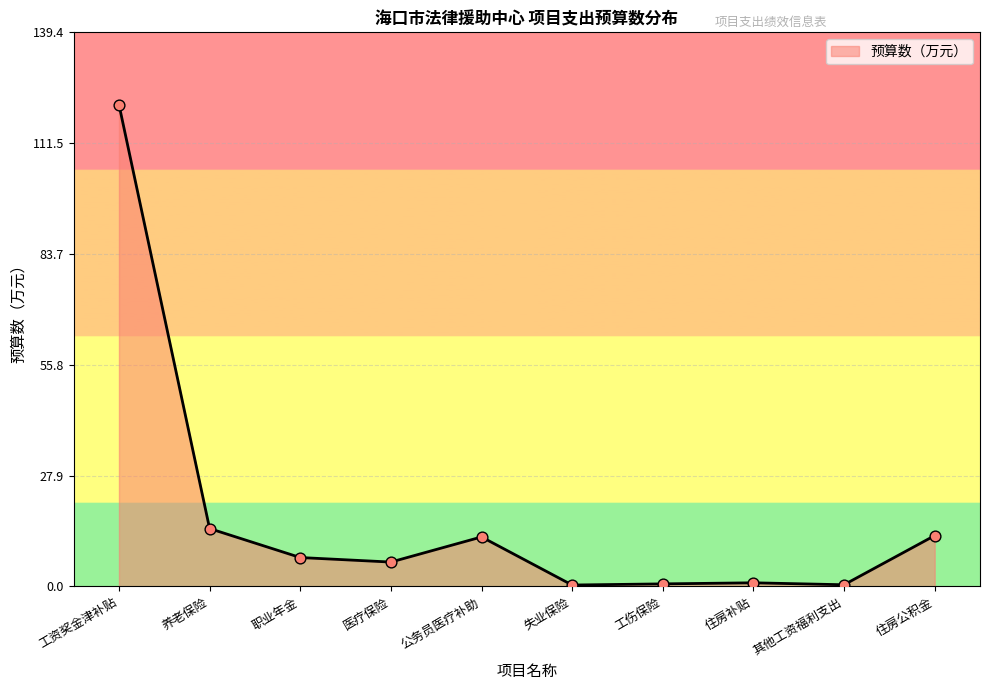

What is the change in value from 工伤保险 to 住房补贴?

+0.3